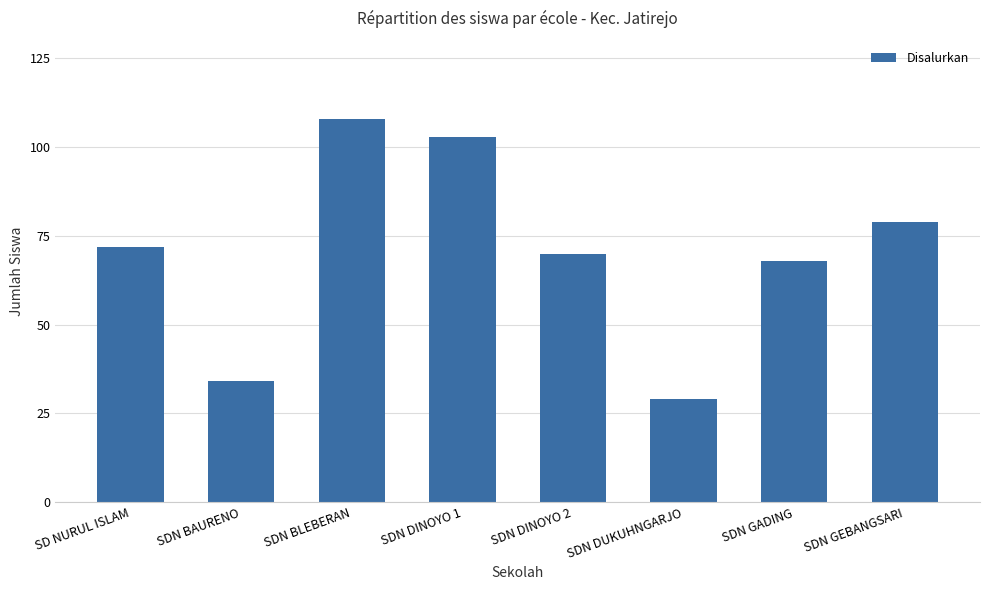

What is the label of the 4th bar from the left?

SDN DINOYO 1